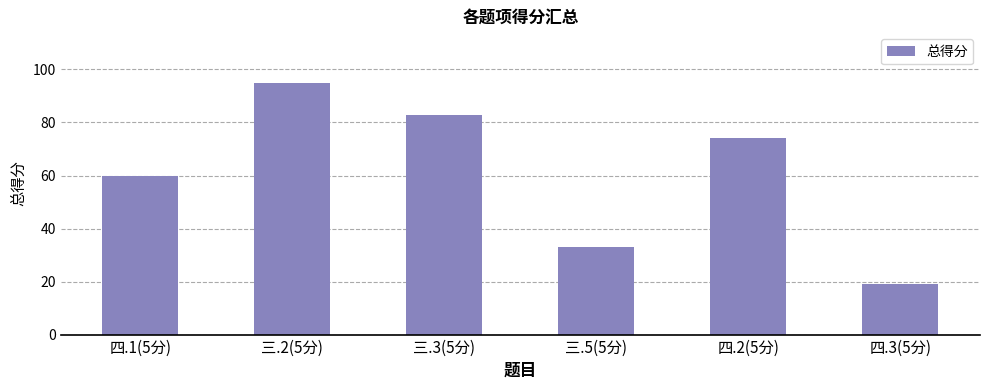

Are the bars horizontal?

No